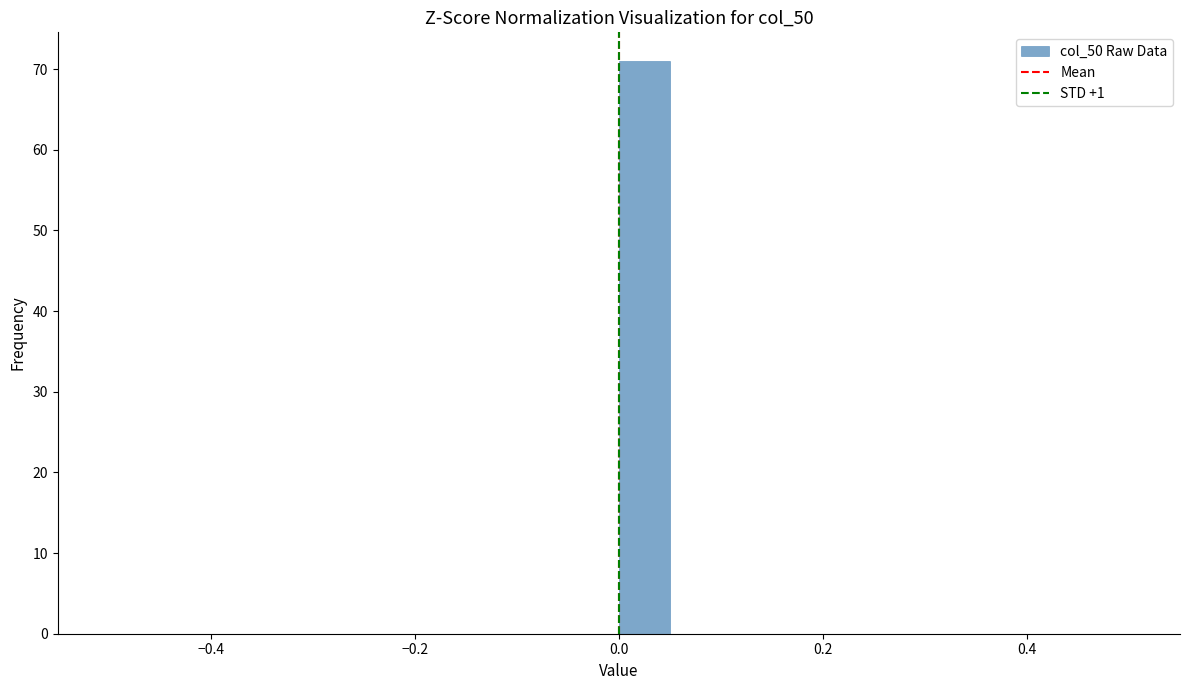

Read against the x-axis, roughly where is the centre of the tallest bar?

0.02